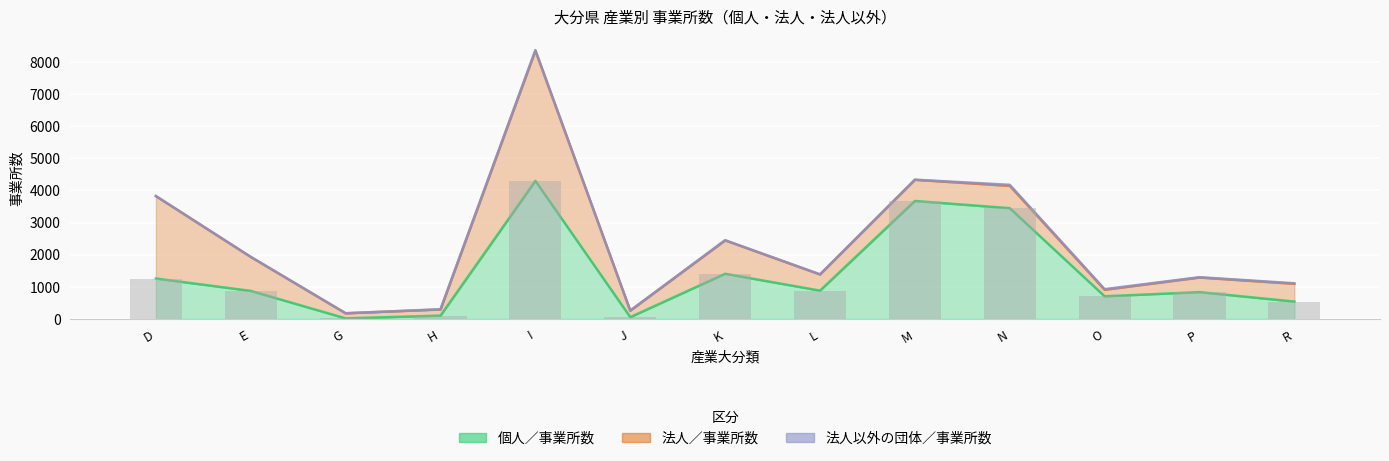

What is the average value of the 法人／事業所数 series?

949